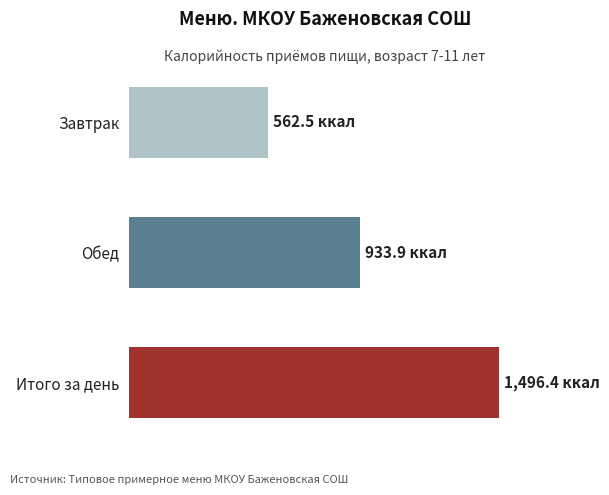

Rank the categories by value from lowest to highest.

Завтрак, Обед, Итого за день